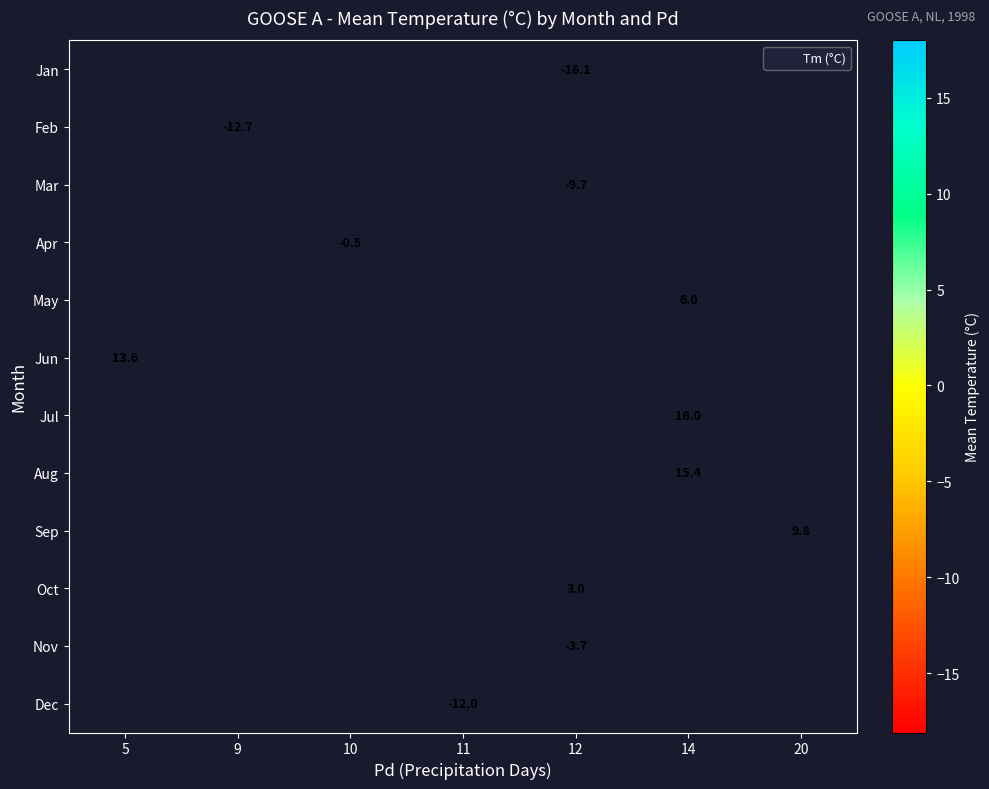

How many series are shown in this chart?

12